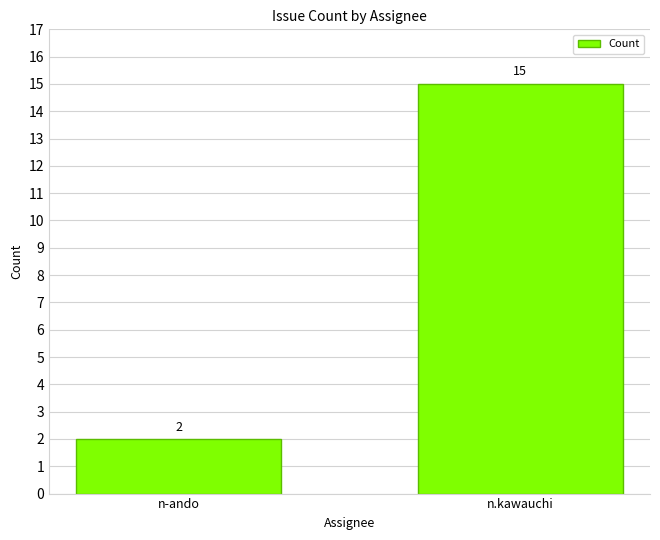

What is the sum of the values at n-ando and n.kawauchi?

17